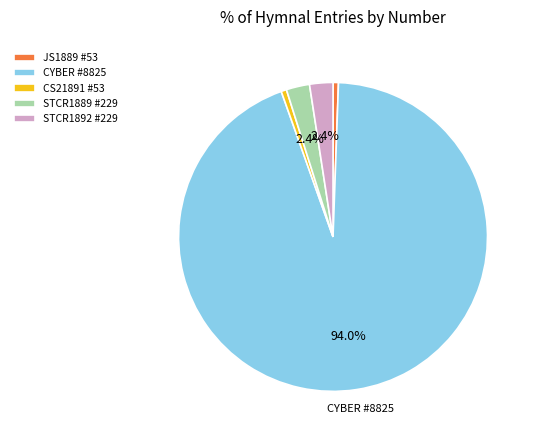

What is the largest slice in the pie chart?

CYBER #8825